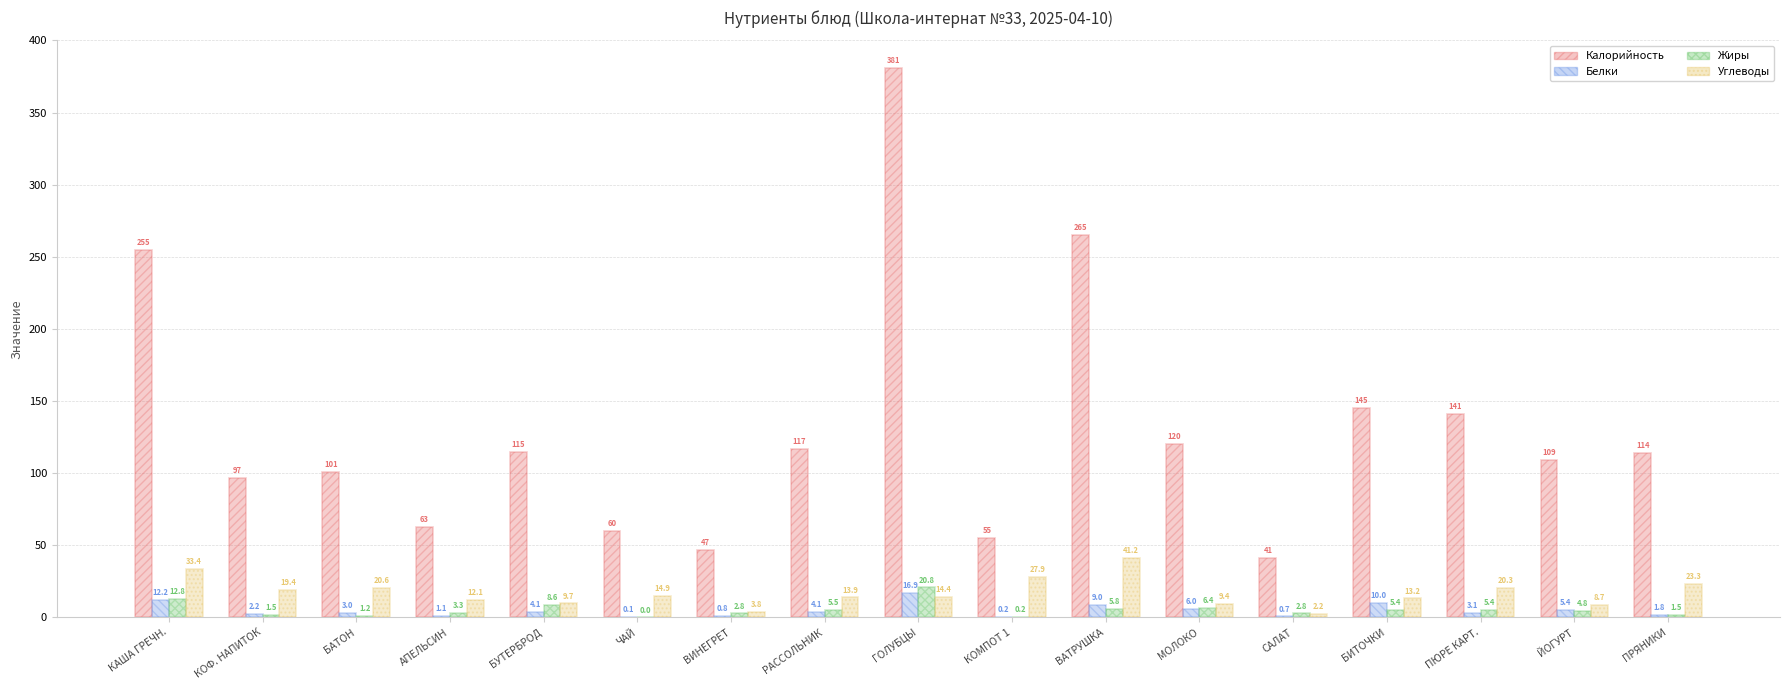

Read the Калорийность value at КАША ГРЕЧН..

255.0